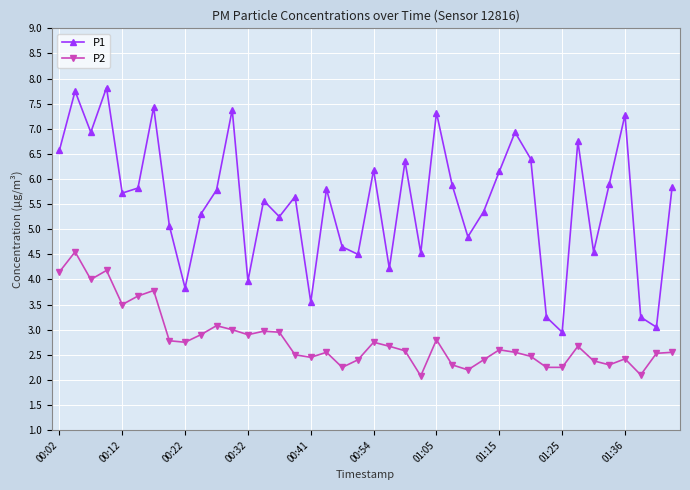

Which series has the largest total across all categories?

P1